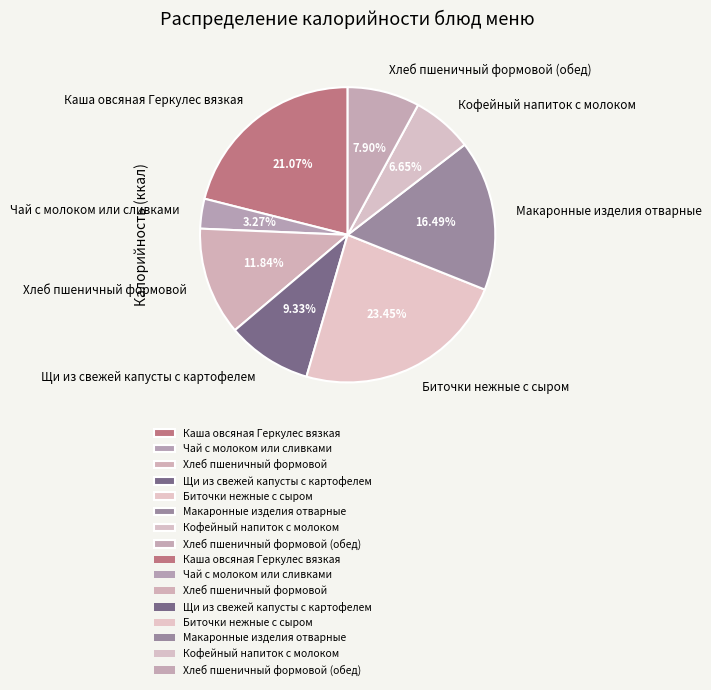

Does any single category account for the majority?

No